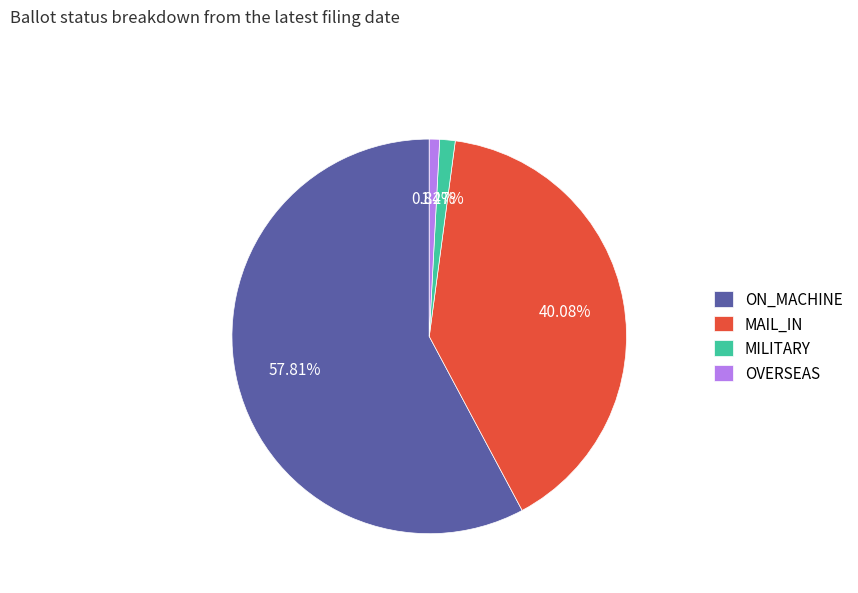

To the nearest percent, what is the difference between the OVERSEAS and MAIL_IN slice percentages?

39%